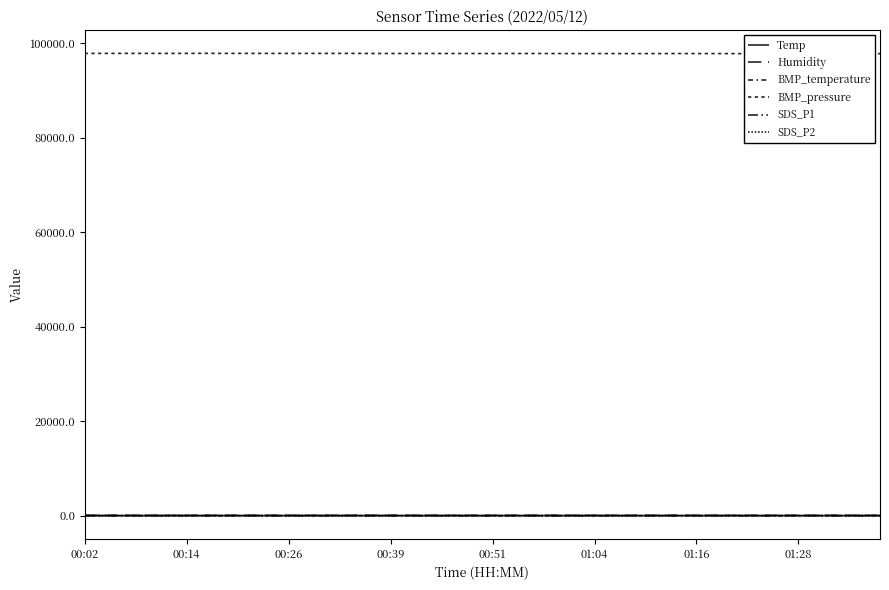

Reading left to right, transcribe all the data shown in this chart.

Temp: 10.4	10.4	10.4	10.4	10.4	10.4	10.4	10.5	10.6	10.4	10.6	10.6	10.6	10.5	10.3	10.3	10.2	10.2	10.1	10.1	10.0	10.0	10.0	10.1	9.9	10.1	10.1	10.3	10.3	10.3	10.4	10.4	10.4	10.2	10.4	10.4	10.4	10.4	10.3	10.4
Humidity: 63.5	63.4	64.6	65.1	65.2	64.3	64.4	64.8	64.5	64.6	64.5	64.5	65.3	66.2	68.3	67.6	66.5	66.6	65.9	66.4	66.0	66.6	65.9	65.5	66.8	65.6	65.6	65.8	65.1	65.5	65.1	65.2	66.0	65.9	66.0	66.2	66.2	66.3	66.5	67.1
BMP_temperature: 11.6	11.5	11.5	11.4	11.4	11.5	11.5	11.5	11.6	11.6	11.7	11.7	11.6	11.5	11.3	11.2	11.2	11.2	11.1	11.1	11.1	11.2	11.2	11.2	11.2	11.3	11.4	11.5	11.5	11.6	11.6	11.6	11.6	11.5	11.6	11.7	11.6	11.5	11.6	11.6
BMP_pressure: 97830.0	97834.0	97836.0	97836.0	97831.0	97838.0	97844.0	97833.0	97833.0	97828.0	97828.0	97830.0	97831.0	97831.0	97822.0	97812.0	97817.0	97815.0	97810.0	97813.0	97805.0	97813.0	97812.0	97804.0	97801.0	97797.0	97798.0	97792.0	97798.0	97805.0	97797.0	97796.0	97783.0	97780.0	97784.0	97789.0	97781.0	97771.0	97779.0	97777.0
SDS_P1: 13.0	15.9	10.7	10.2	16.2	18.0	15.4	13.6	12.6	9.4	13.8	9.9	13.0	17.9	10.4	9.4	8.2	8.2	10.7	6.4	11.2	9.9	12.8	11.8	8.7	8.8	9.8	7.8	8.9	7.5	9.0	13.8	7.0	5.3	6.6	6.5	8.4	6.0	7.2	9.2
SDS_P2: 5.9	5.7	5.2	4.9	5.5	5.8	5.0	4.7	5.0	4.8	4.5	4.6	4.4	5.3	4.5	3.5	3.5	3.4	3.6	3.3	4.0	4.0	4.2	4.4	3.9	3.8	3.8	3.7	3.9	3.5	3.6	3.9	3.4	2.8	3.0	3.2	3.2	3.1	3.6	3.5